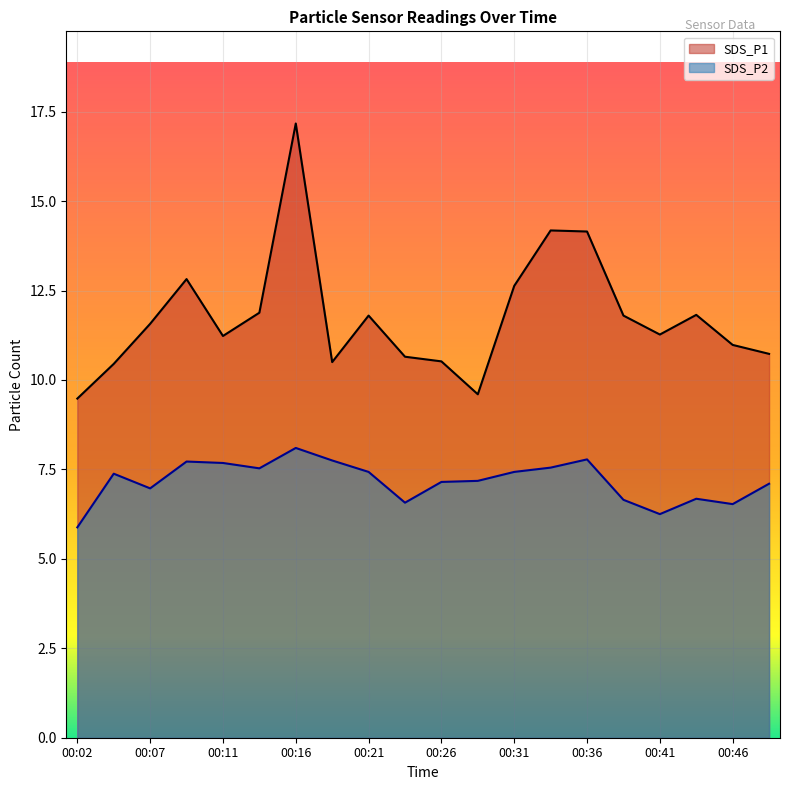

True or false: SDS_P1 and SDS_P2 cross at least once.

False